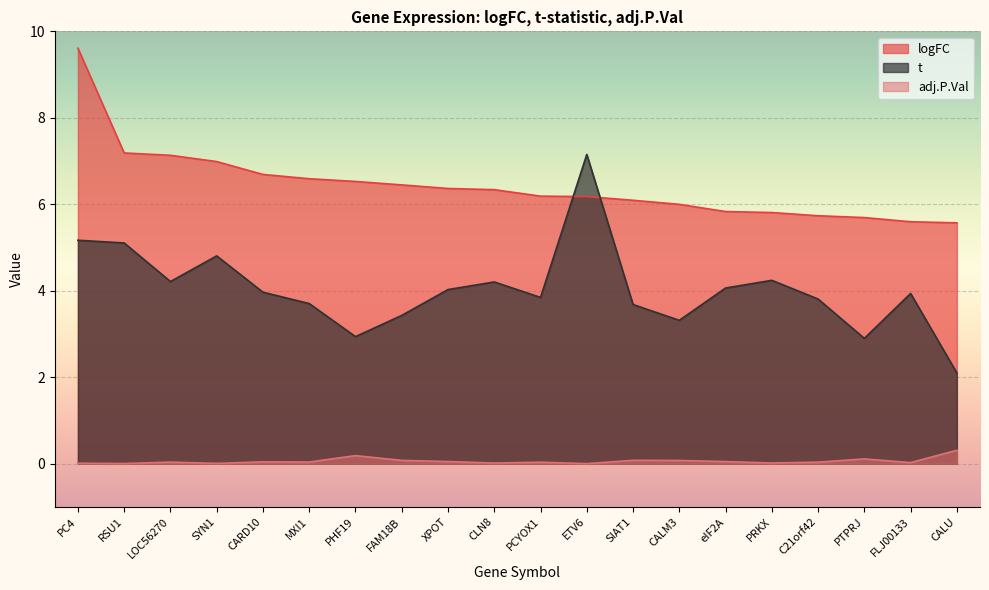

What is the label of the 3rd point from the right?

PTPRJ